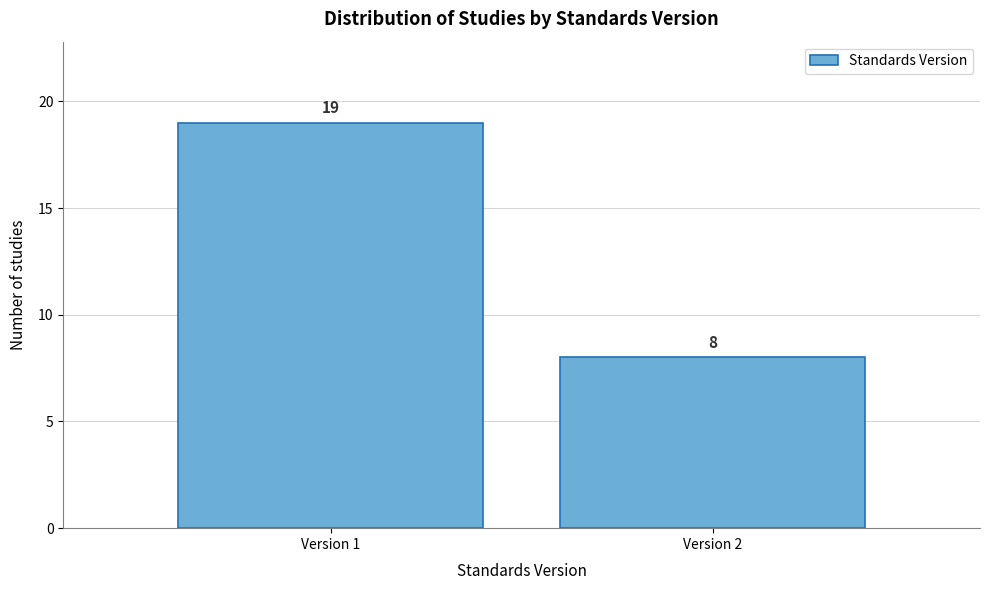

Reading left to right, transcribe all the data shown in this chart.

19	8